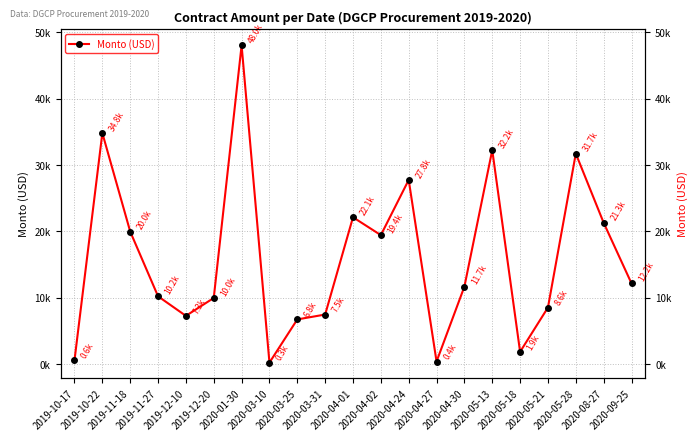

The chart shows a value of 15114.0 at 2019-10-22. True or false?

False